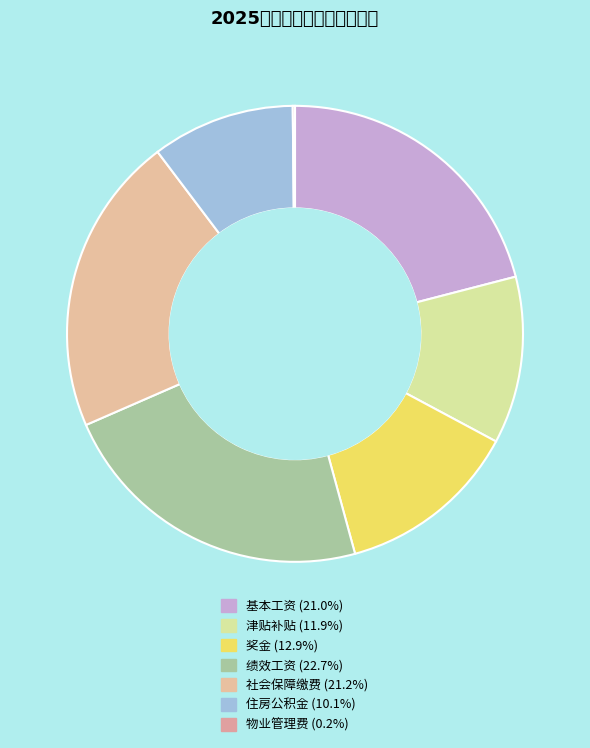

To the nearest percent, what is the combined percentage of 基本工资 and 社会保障缴费?

42%